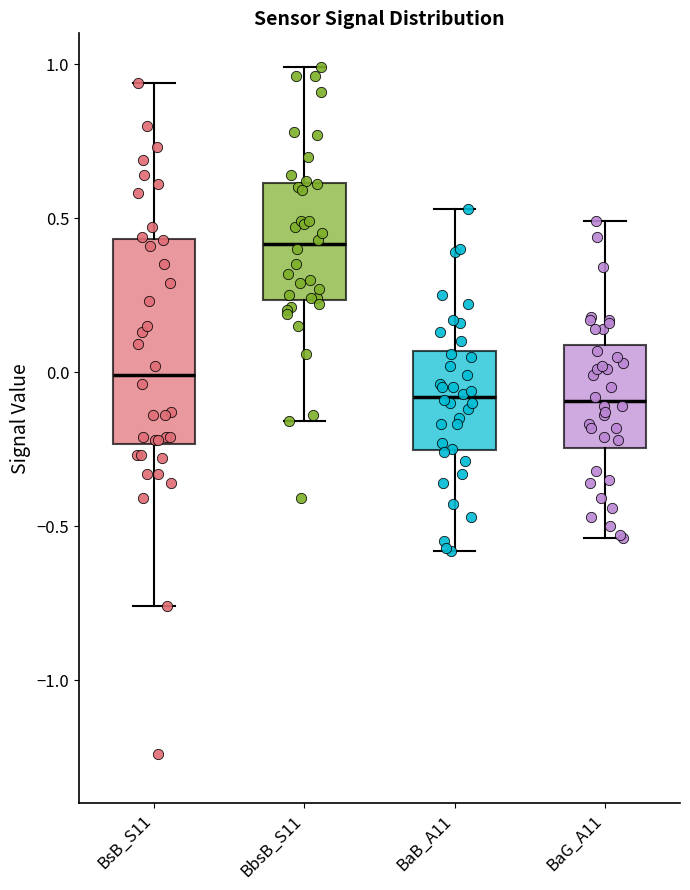

Reading left to right, transcribe this box plot: for each box, give where its median line is, the range the box spans, and where its two whiskers end, as read against the y-axis. The values are not printed on the chart, so give them approximately, as read against the axis.

BsB_S11: median 0.00, box -0.25 to 0.45, whiskers -0.75 to 0.95
BbsB_S11: median 0.40, box 0.25 to 0.60, whiskers -0.15 to 1.00
BaB_A11: median -0.10, box -0.25 to 0.05, whiskers -0.60 to 0.55
BaG_A11: median -0.10, box -0.25 to 0.10, whiskers -0.55 to 0.50